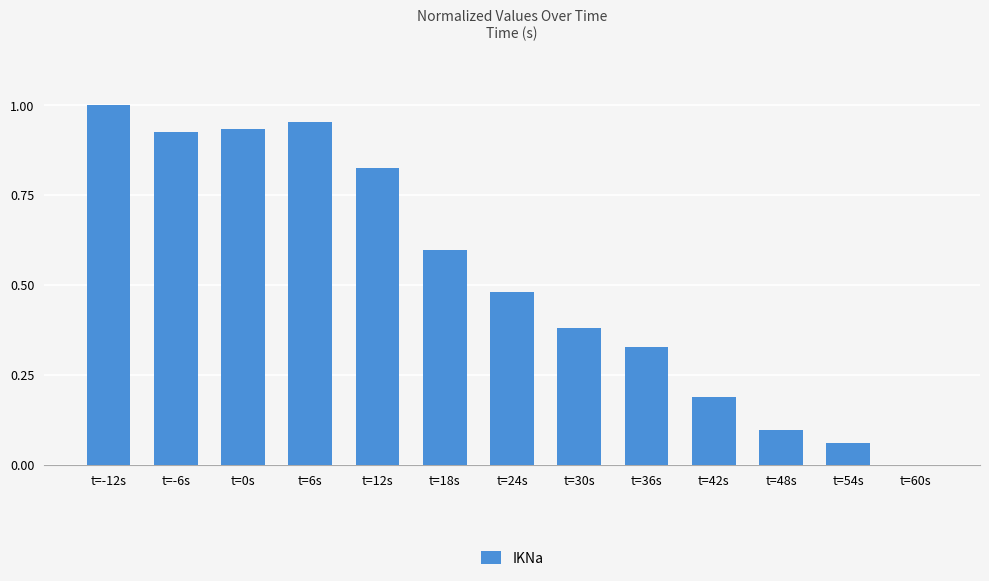

Where is the data nearest to the value 0?

t=60s